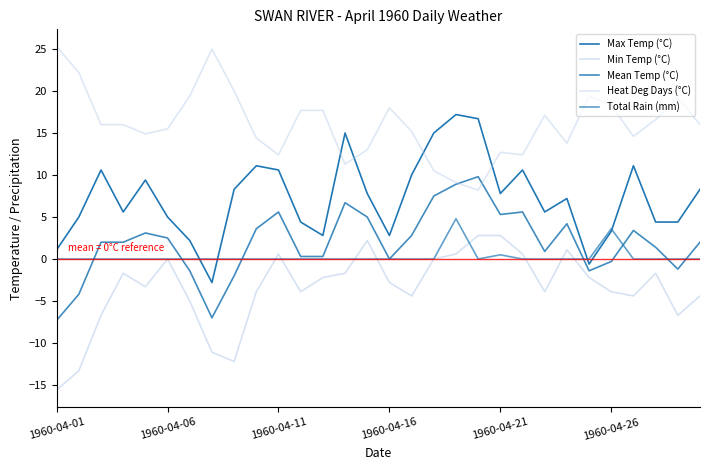

What is the average value of the Mean Temp (°C) series?

1.9